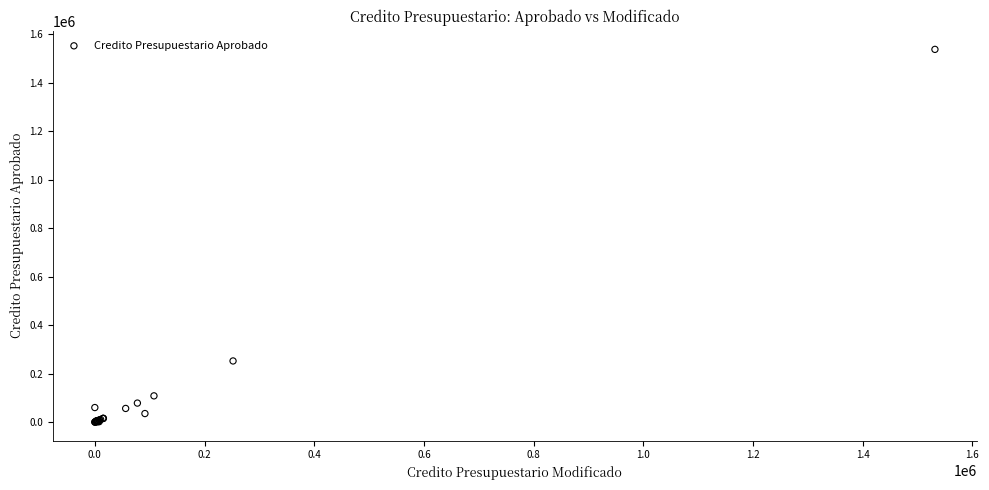

What Y value in the scatter plot is closest to 768300?

252000